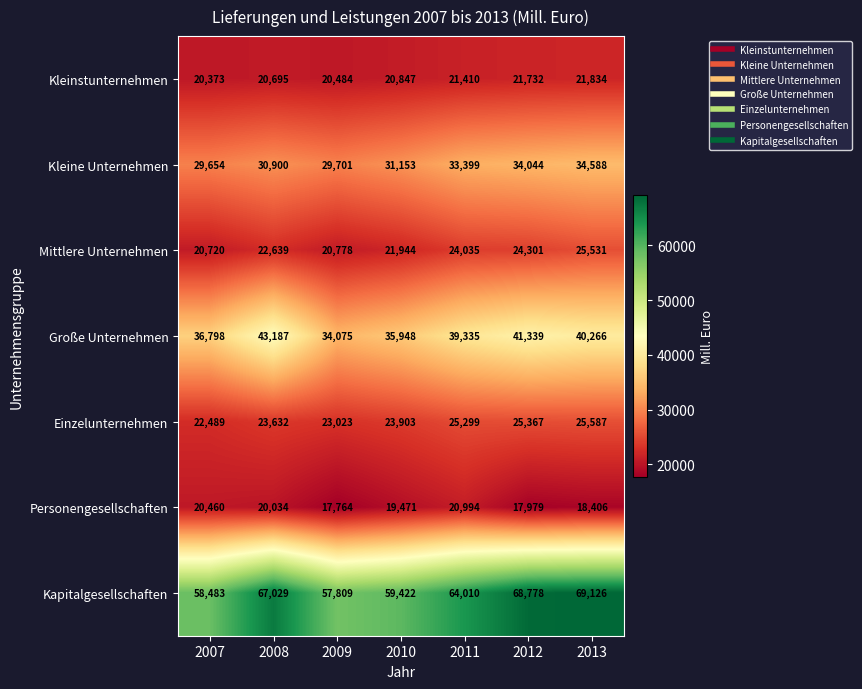

What is the lowest value of the Große Unternehmen series?

34075